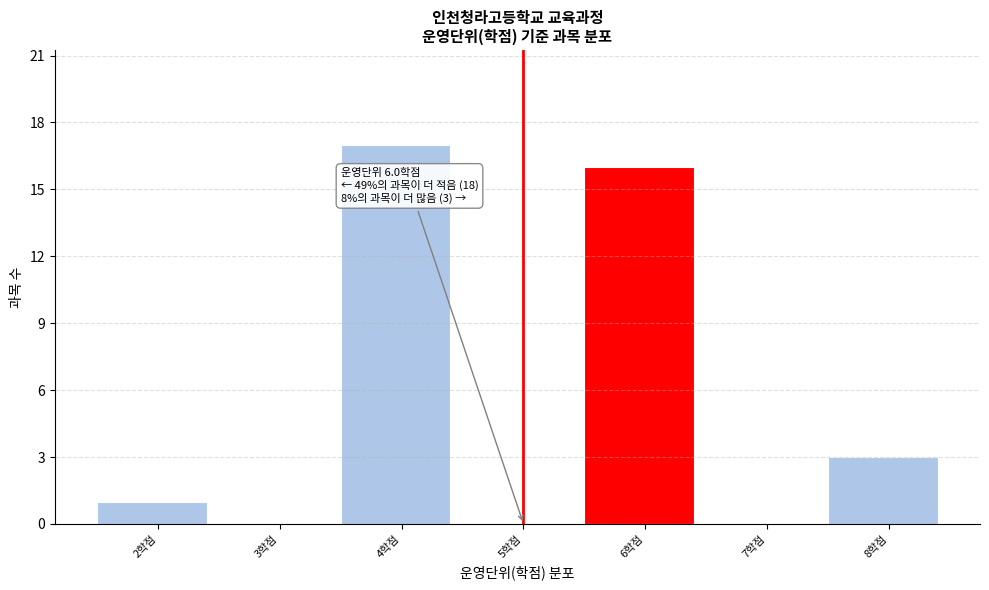

Reading right to left, list all the values displayed in this chart.

8학점=3	7학점=0	6학점=16	5학점=0	4학점=17	3학점=0	2학점=1